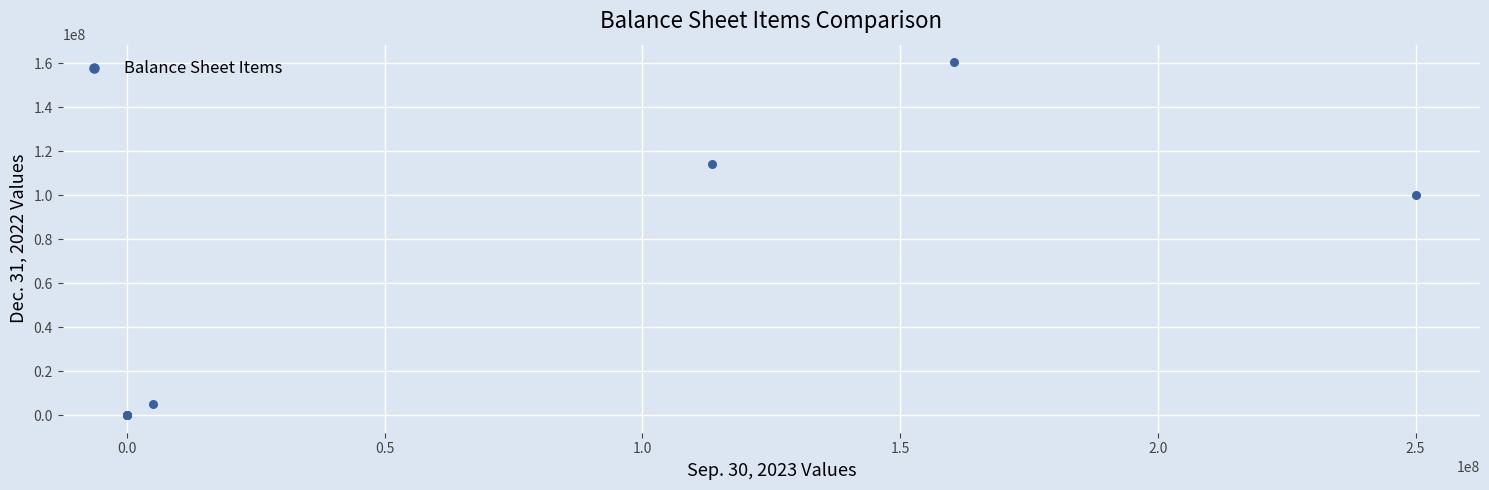

What Y value in the scatter plot is closest to 80183004?

100000000.0